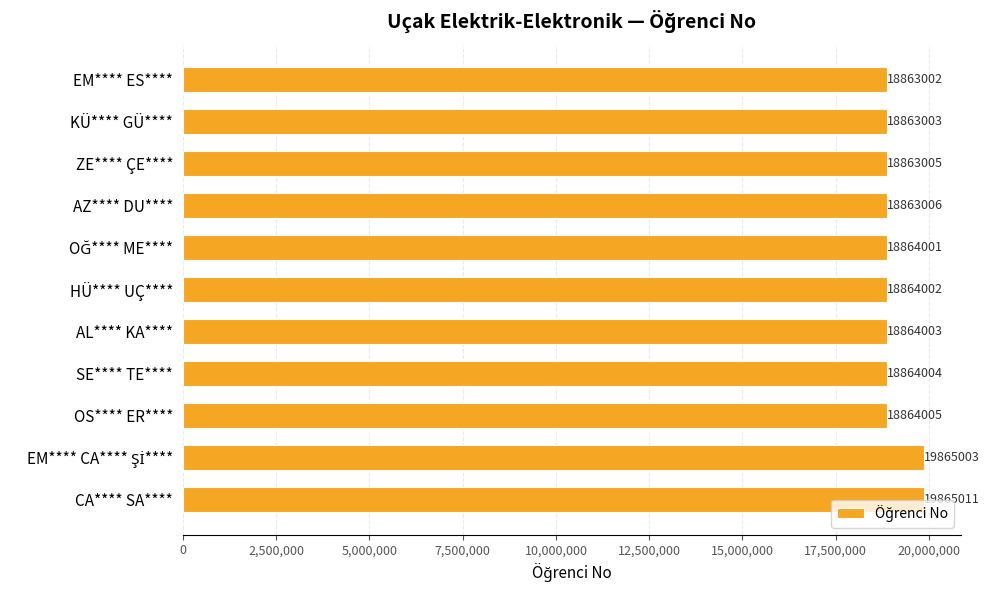

What value does the data have at AZ**** DU****, to the nearest 10?

18863010